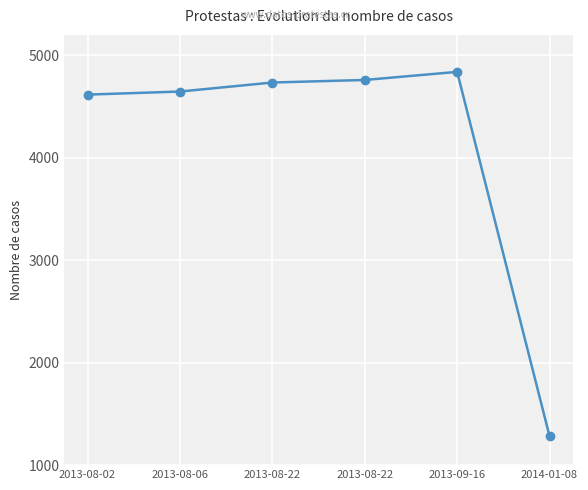

What is the label of the 2nd point from the right?

2013-09-16